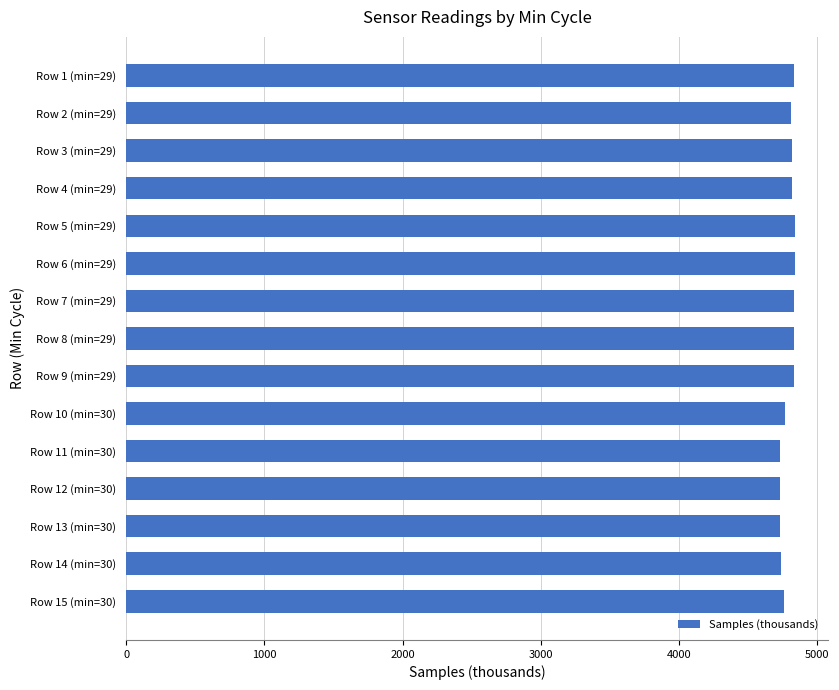

Approximately how many times larger is the value at Row 10 (min=30) compared to Row 9 (min=29)?

1.0